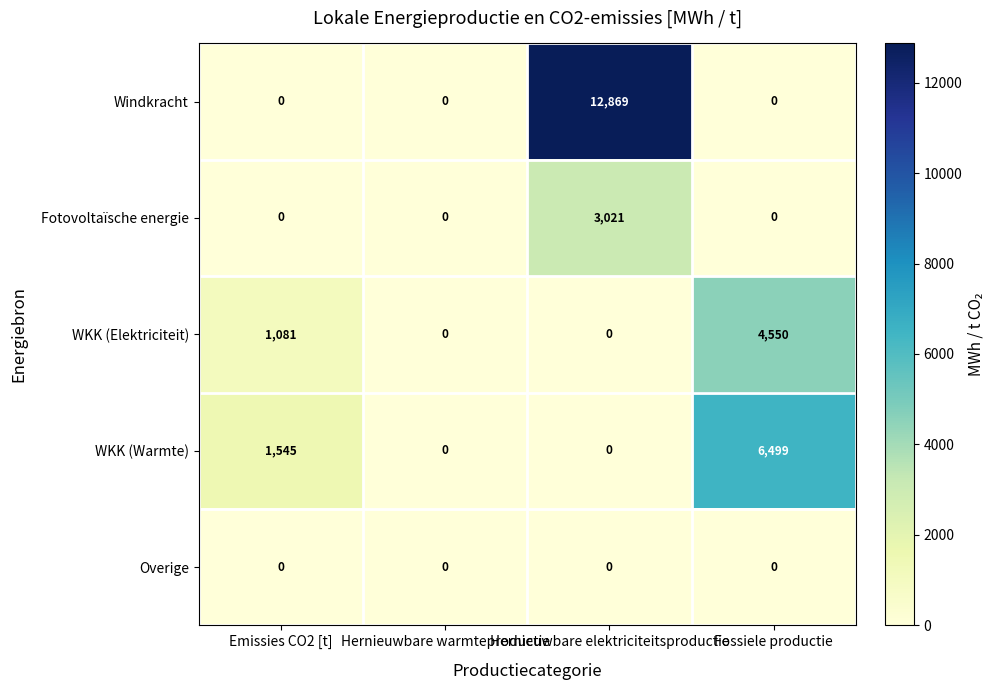

Rank the series by their average value, from lowest to highest.

Overige, Fotovoltaïsche energie, WKK (Elektriciteit), WKK (Warmte), Windkracht